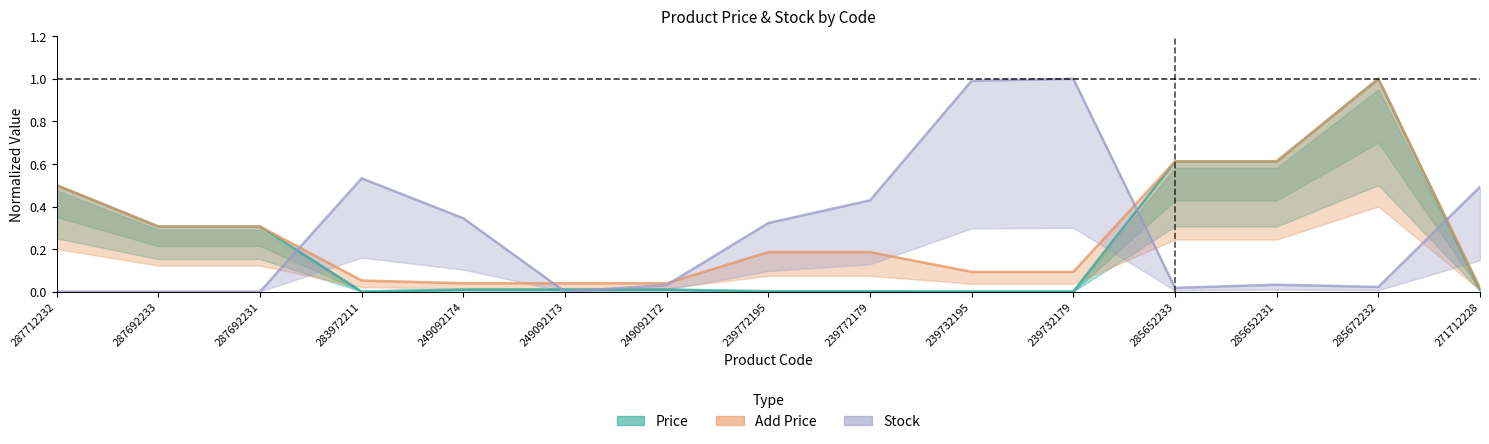

At how many categories does at least one series exceed 0?

15